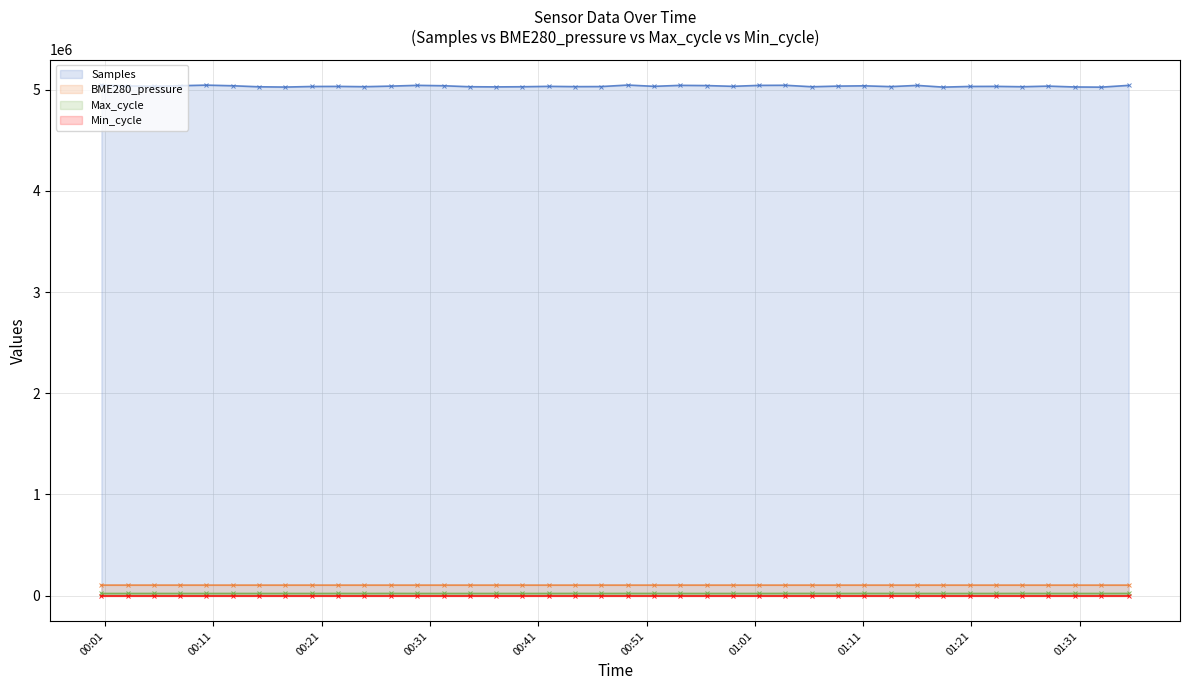

True or false: Max_cycle has more than 1 points higher than both neighbors.

True